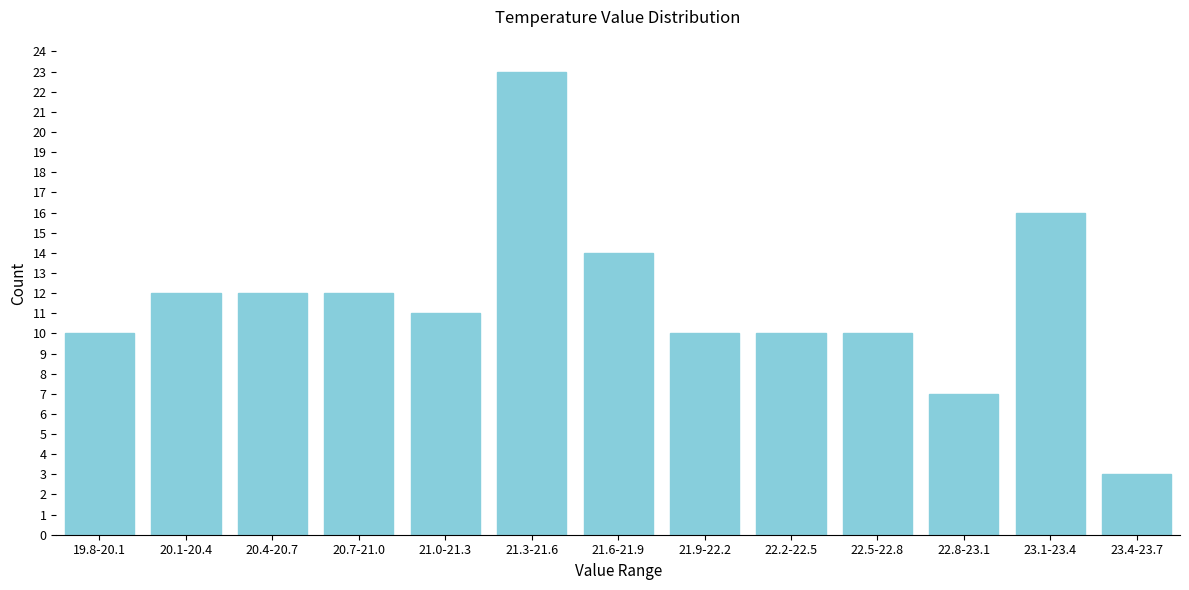

Reading right to left, list all the values displayed in this chart.

23.4-23.7=3	23.1-23.4=16	22.8-23.1=7	22.5-22.8=10	22.2-22.5=10	21.9-22.2=10	21.6-21.9=14	21.3-21.6=23	21.0-21.3=11	20.7-21.0=12	20.4-20.7=12	20.1-20.4=12	19.8-20.1=10